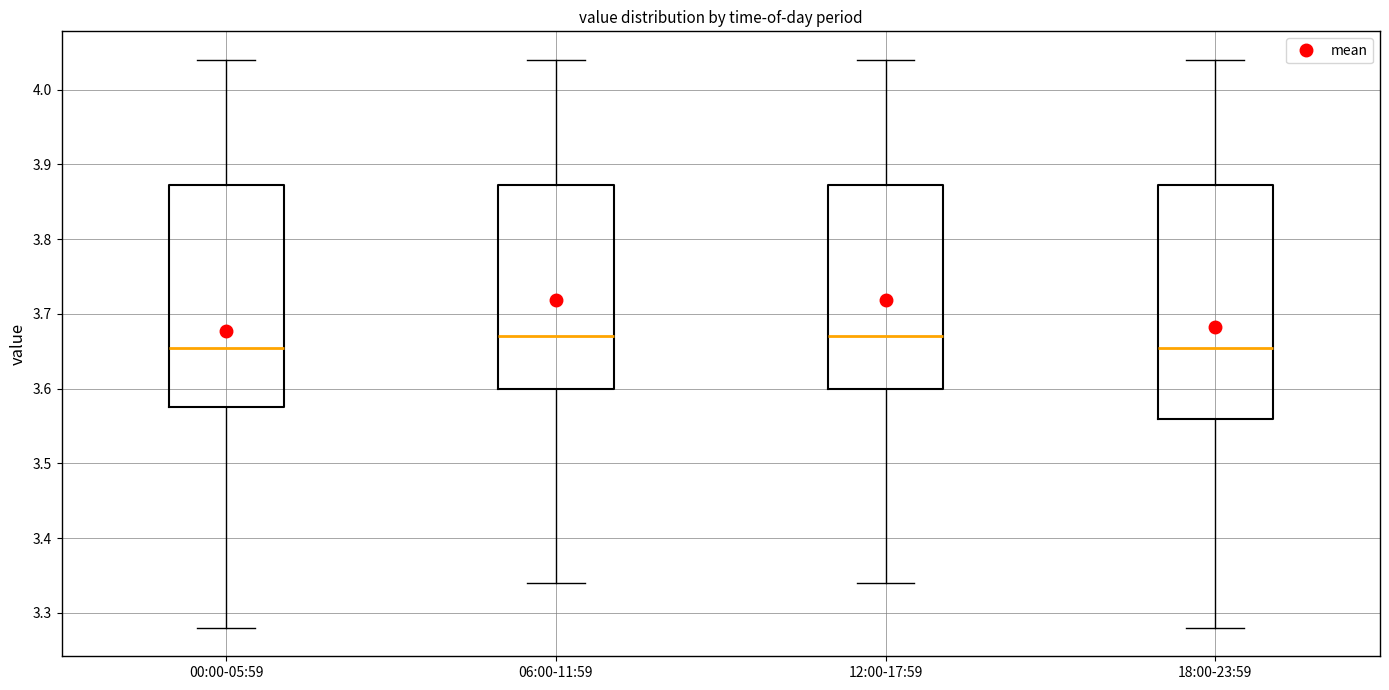

Which box is the tallest, from its lower edge to its upper edge?

18:00-23:59